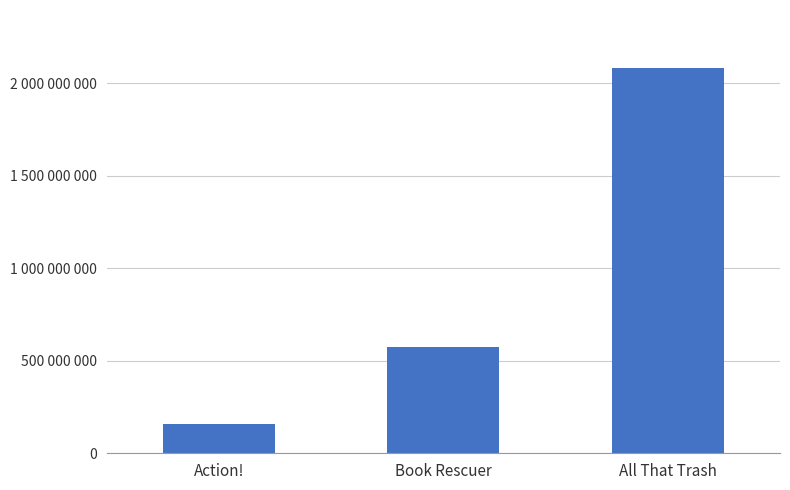

What is the difference between the maximum and minimum values?

1924972156